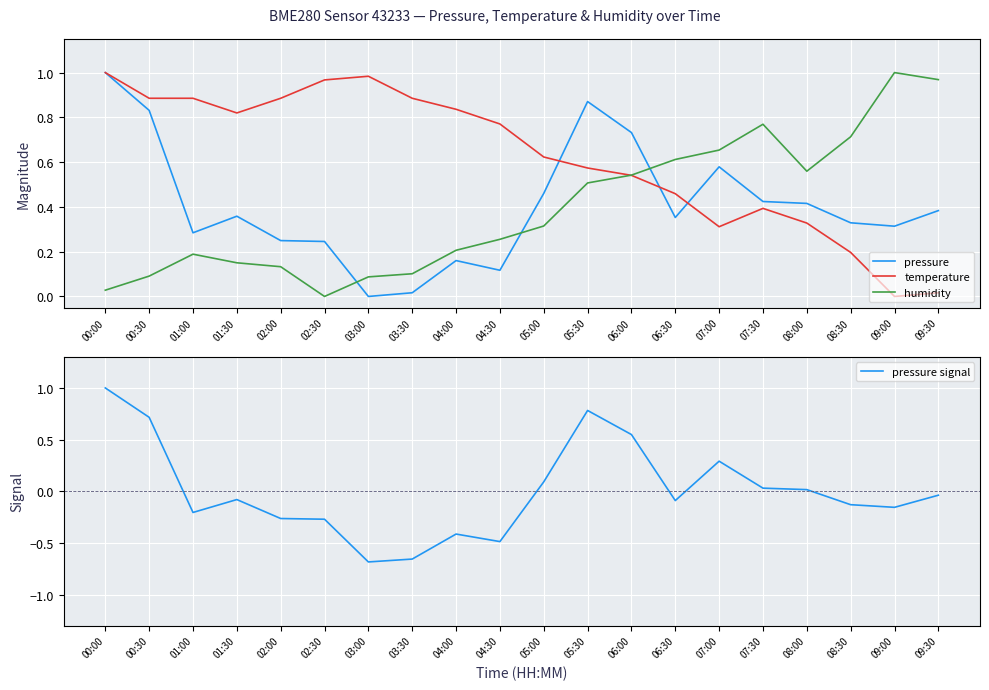

What is the difference between the maximum and minimum values in the pressure signal series?

1.7